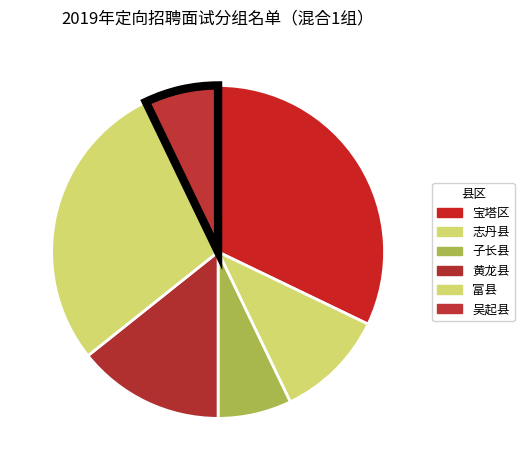

Between 志丹县 and 子长县, which is larger?

志丹县